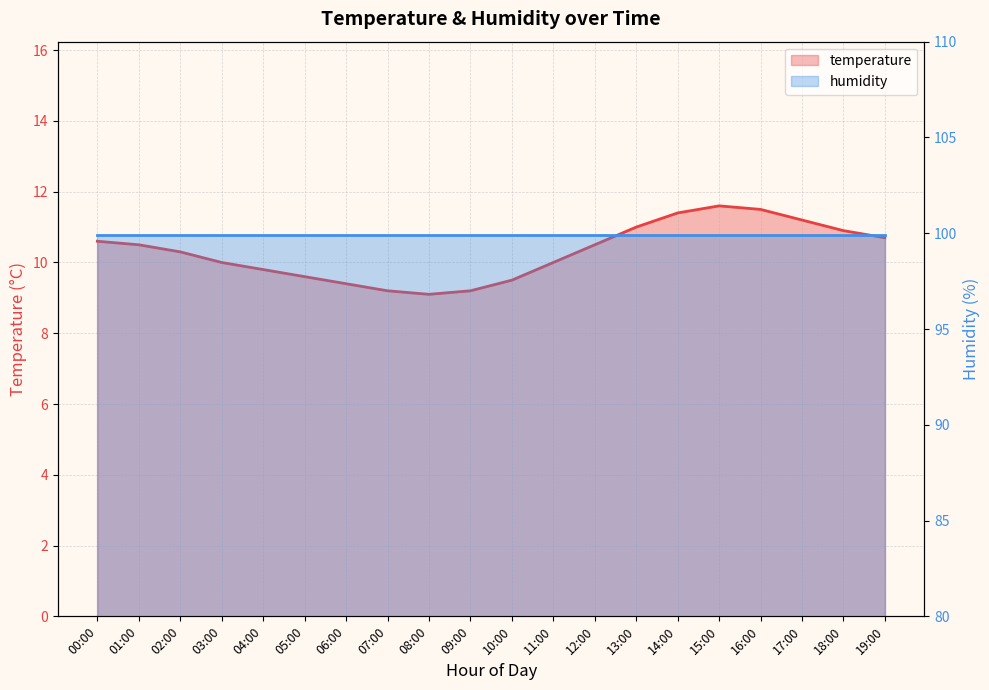

What is the change in value from 00:00 to 16:00?

+0.9